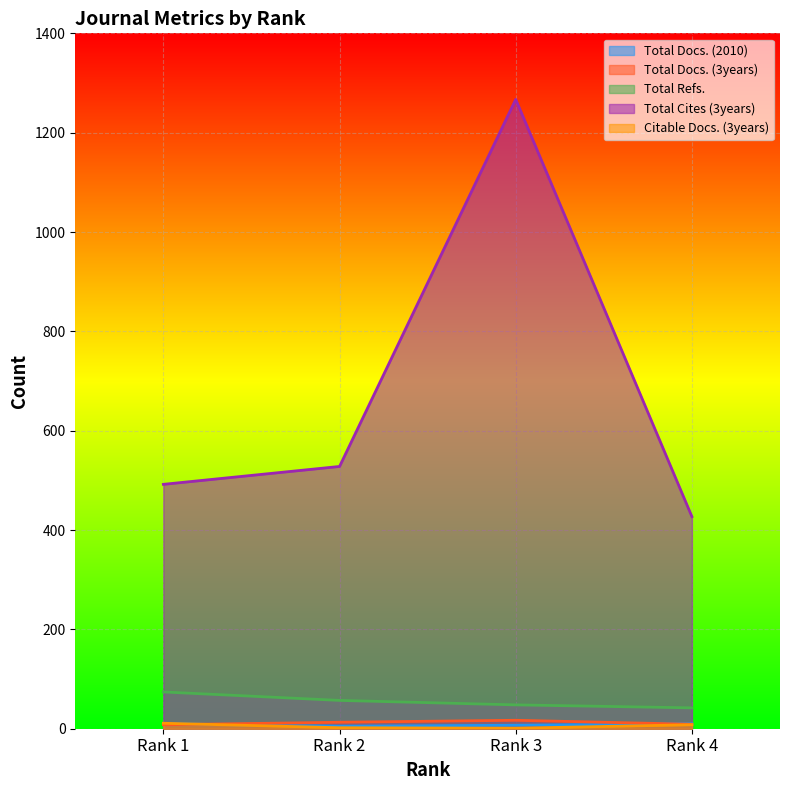

True or false: Total Docs. (2010) and Total Refs. cross at least once.

False